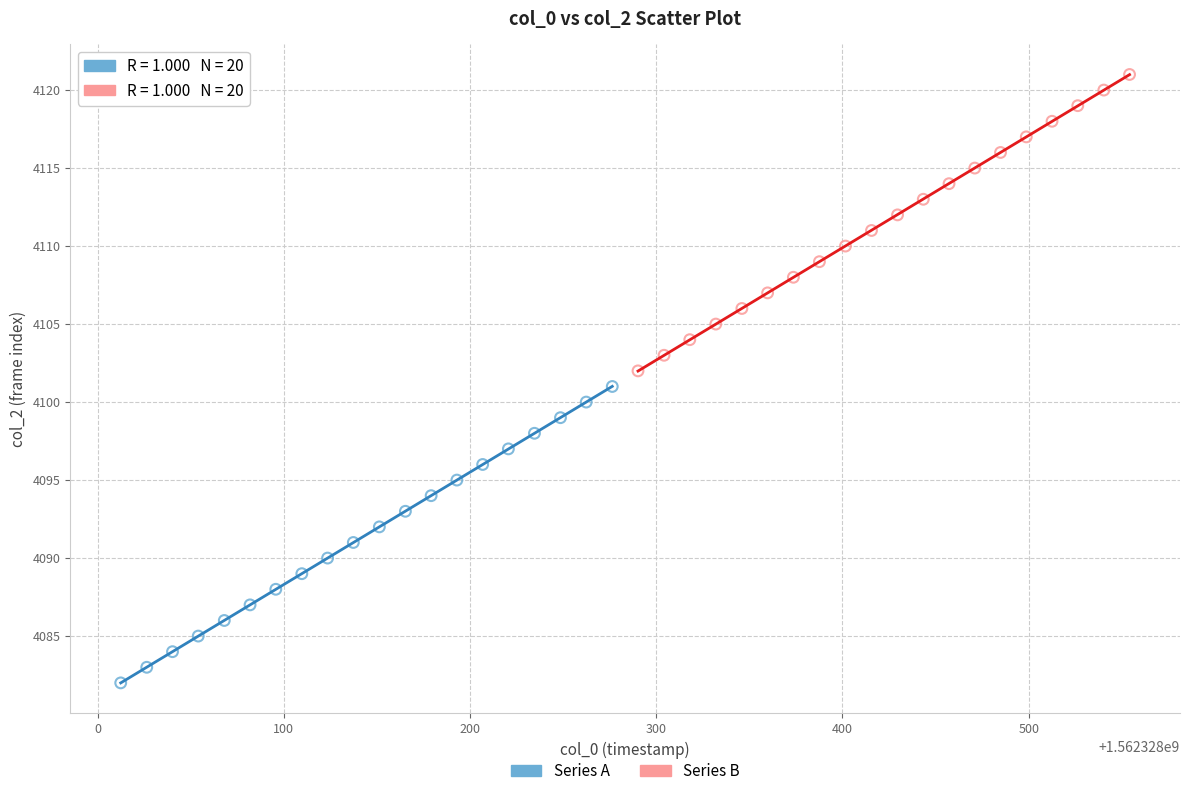

Which series contains the highest Y value?

Series B